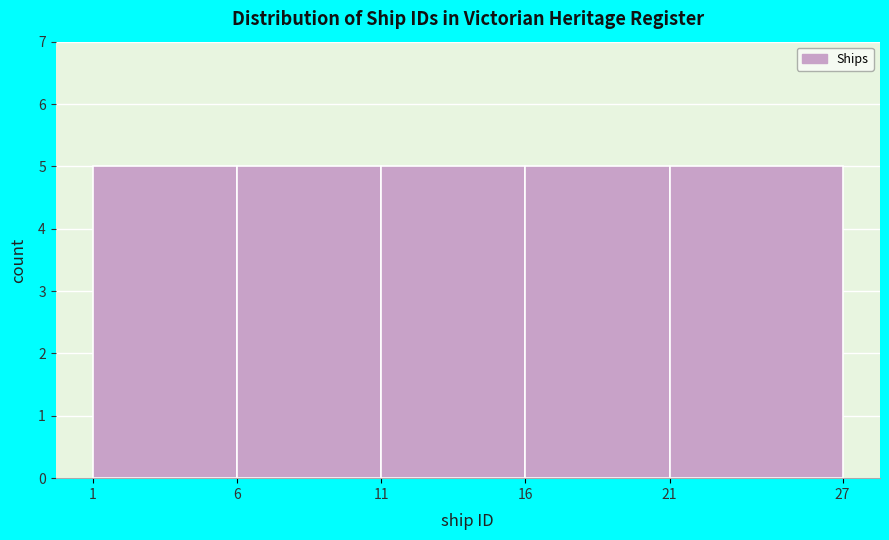

What is the height of the bar covering 21 to 27 on the x-axis? The values are not printed on the chart, so give them approximately, as read against the axis.

5